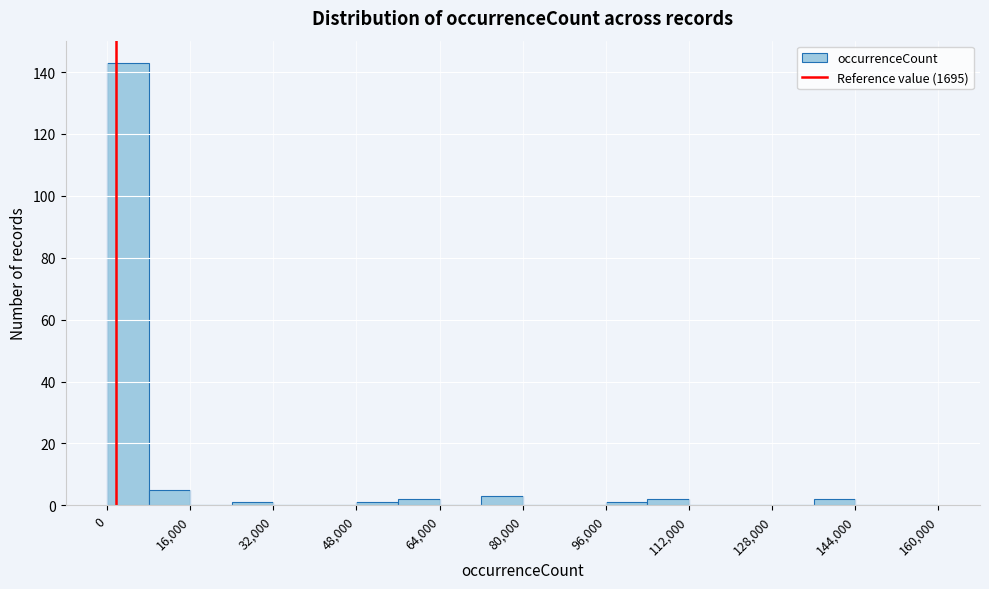

Which range on the x-axis has the tallest bar?

0 to 8000